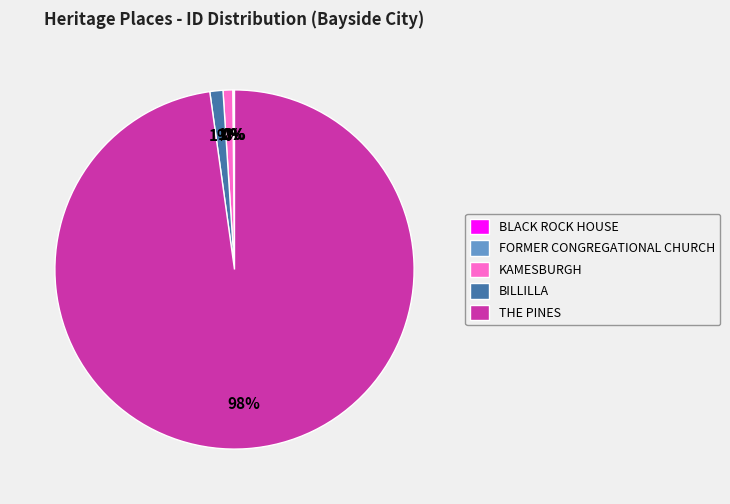

The BILLILLA slice represents 1% of the pie. True or false?

True